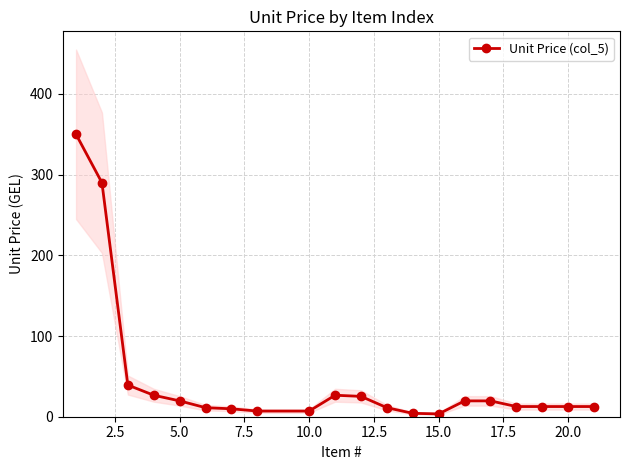

What is the value of the 7th point from the left?

9.8